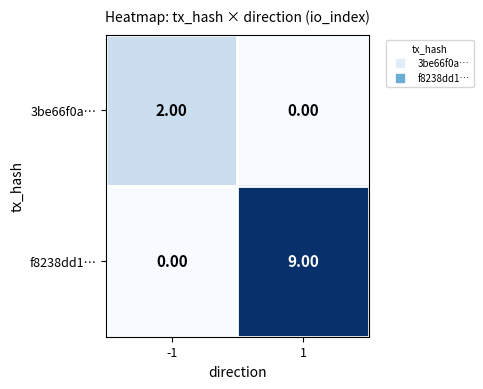

What is the difference between the f8238dd1… values at -1 and 1?

9